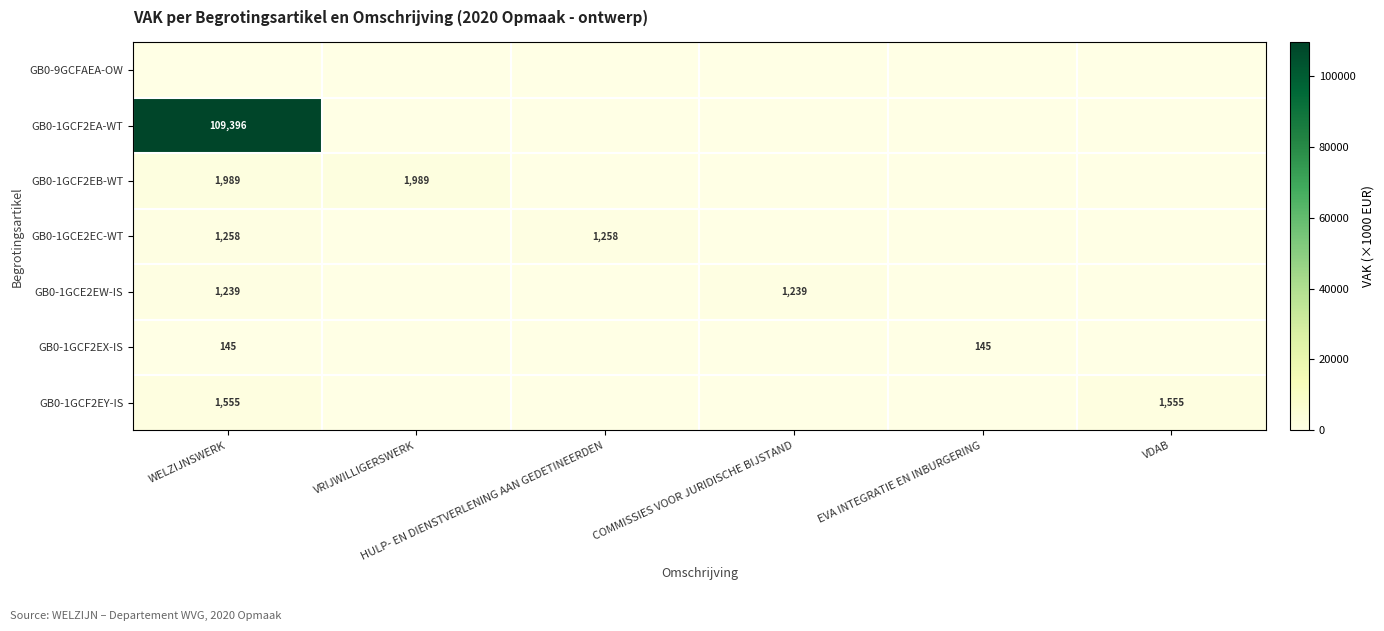

Which has a higher value, COMMISSIES VOOR JURIDISCHE BIJSTAND or WELZIJNSWERK?

COMMISSIES VOOR JURIDISCHE BIJSTAND